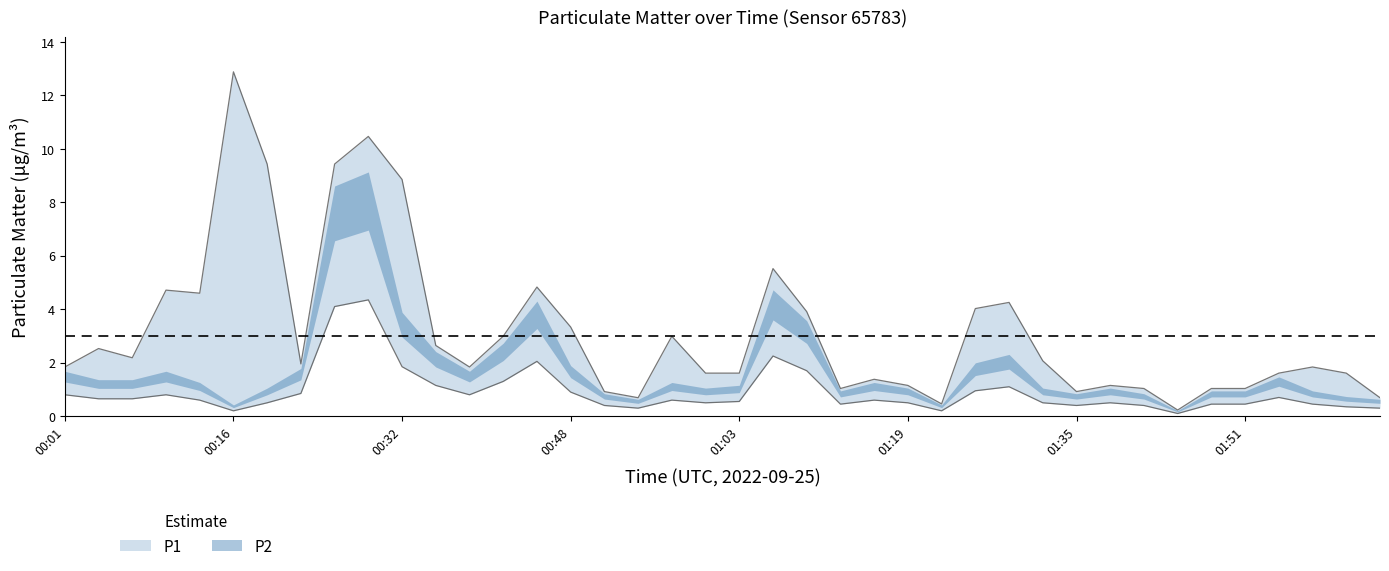

Rank the series by their maximum value, from highest to lowest.

P1, P2